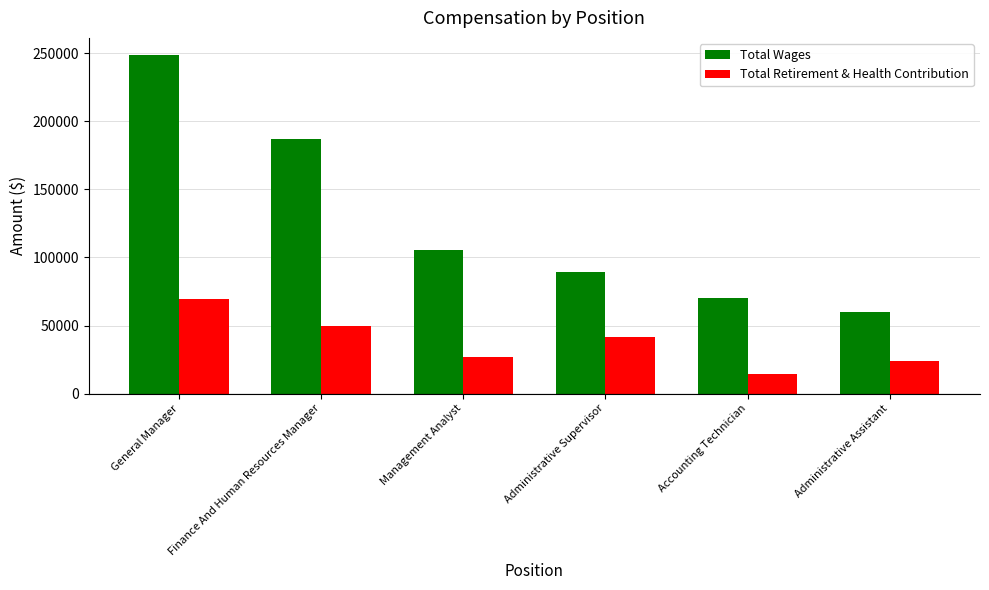

What is the difference between the highest and lowest values at General Manager?

179404